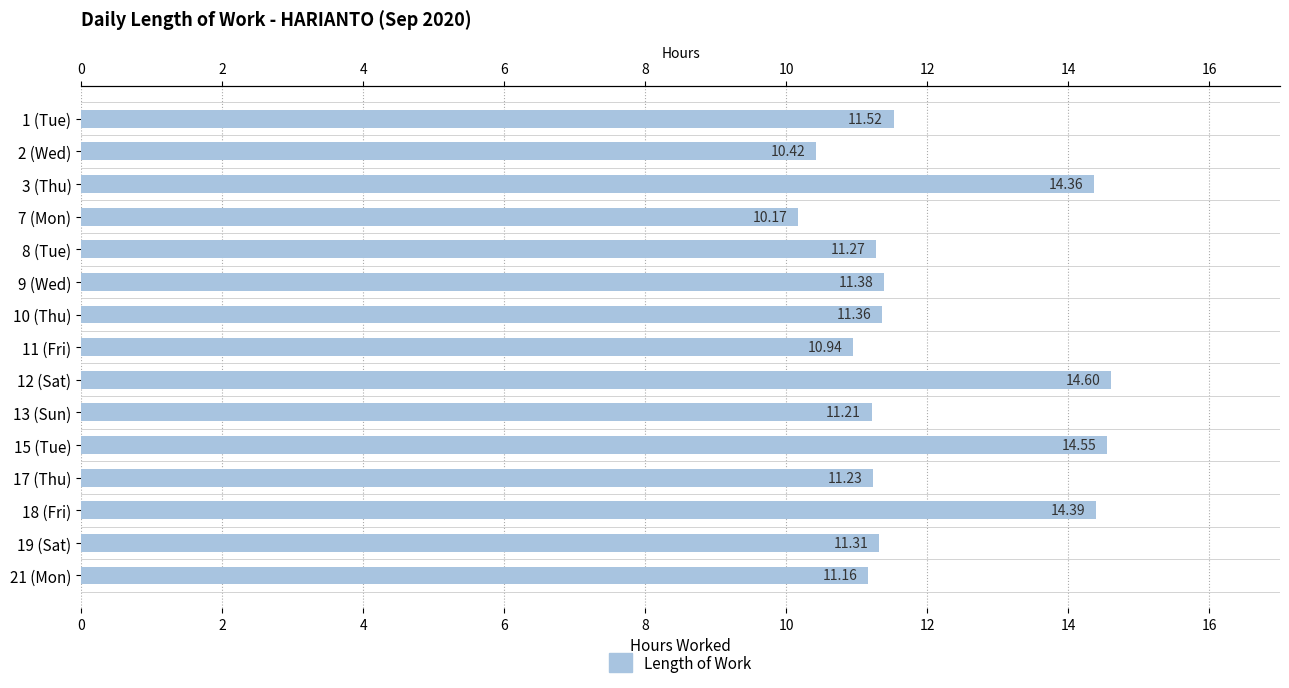

How many series are shown in this chart?

1